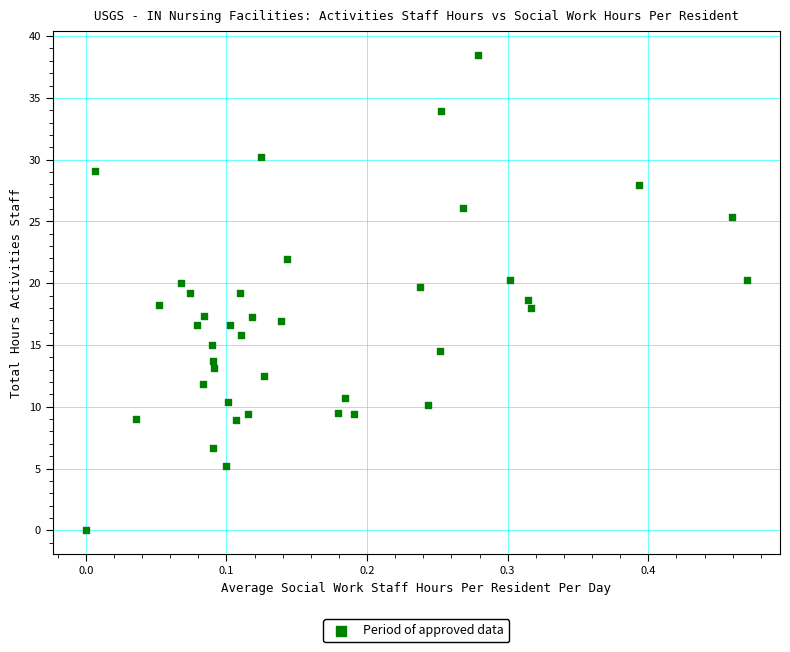

What is the range of Y values (max minus min)?

38.5